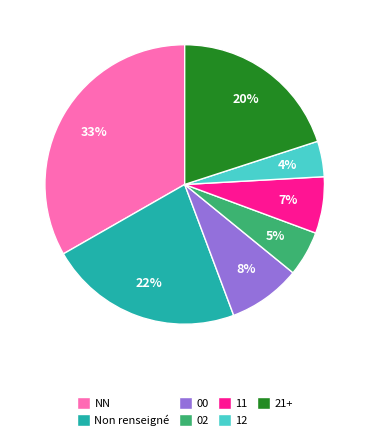

To the nearest percent, what is the difference between the largest and smallest slice percentages?

29%